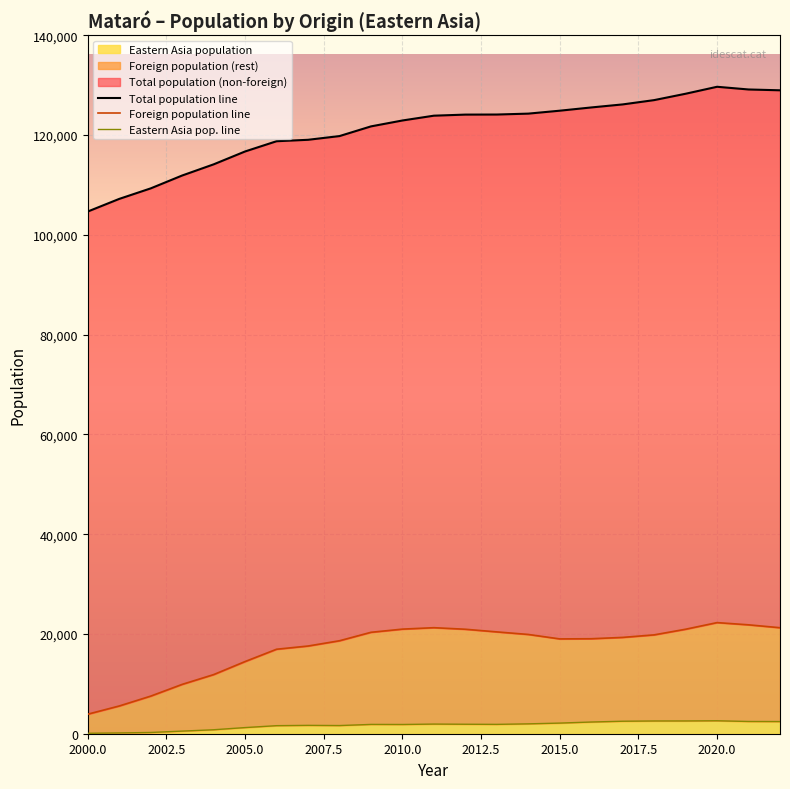

True or false: Total population line and Foreign population line cross at least once.

False